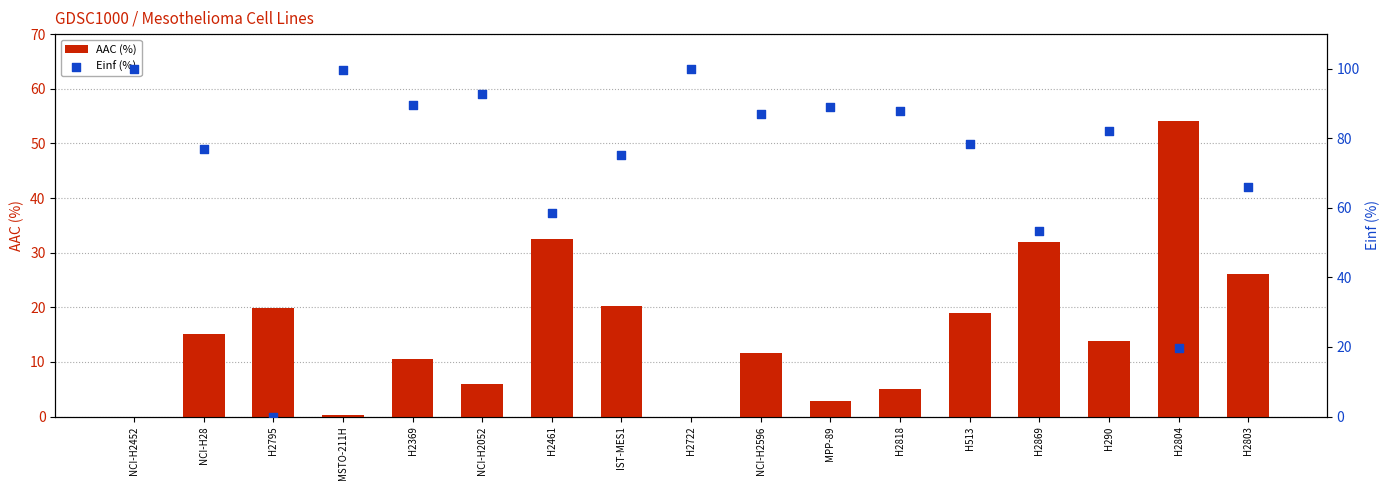

What are all the series names shown in the legend?

AAC (%), Einf (%)